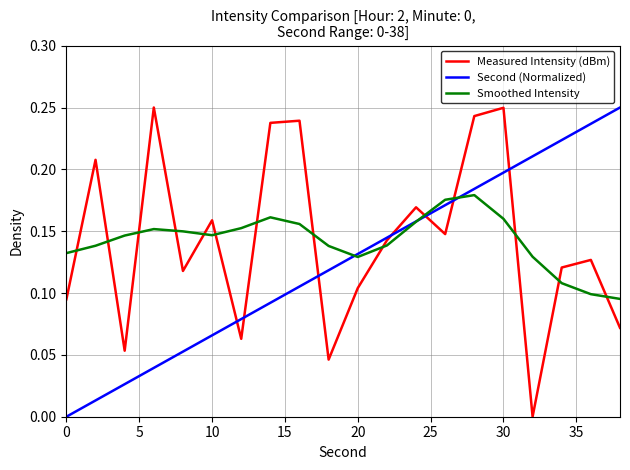

True or false: Second (Normalized) and Smoothed Intensity cross at least once.

True